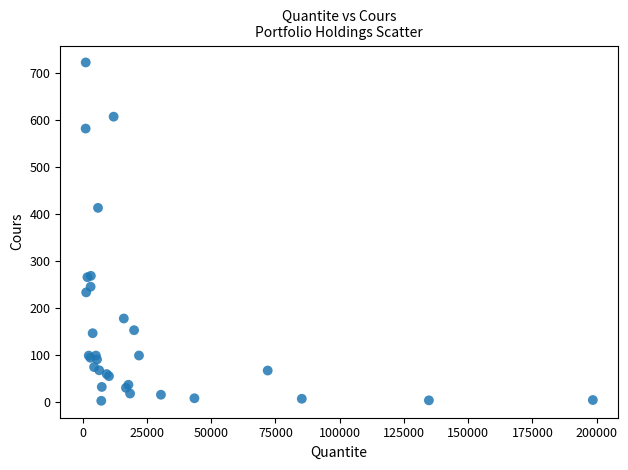

What Y value in the scatter plot is closest to 362?

413.2